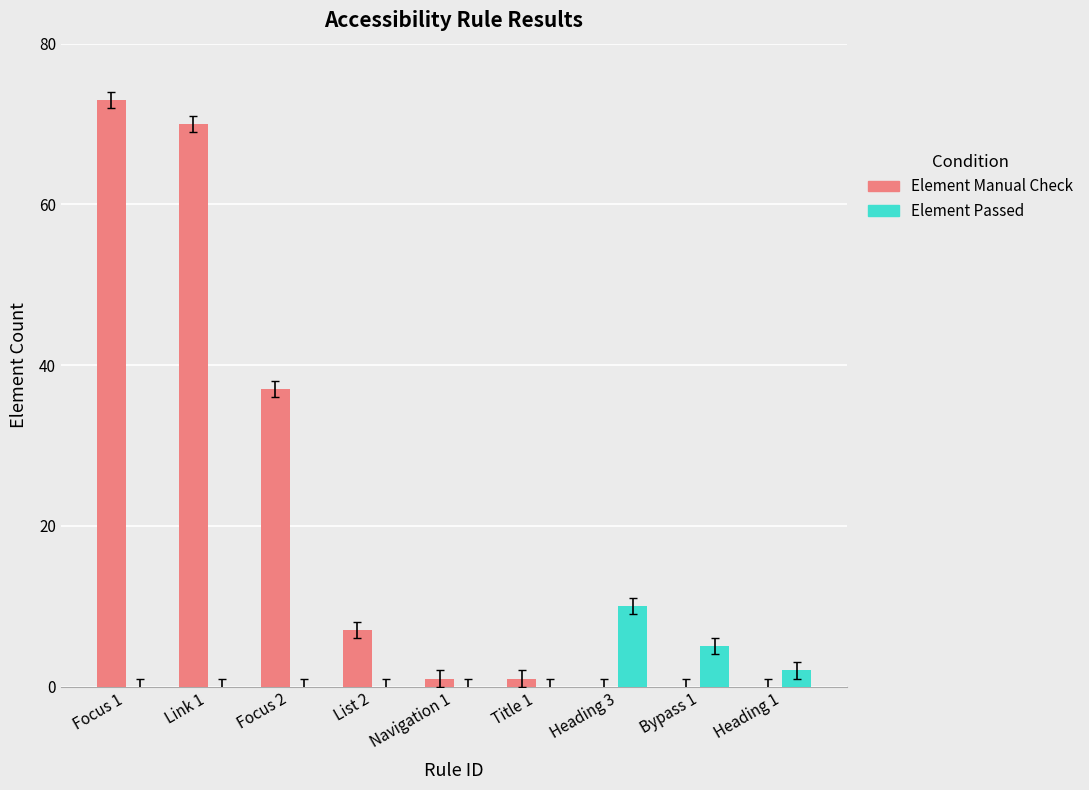

How many groups of bars are there?

9